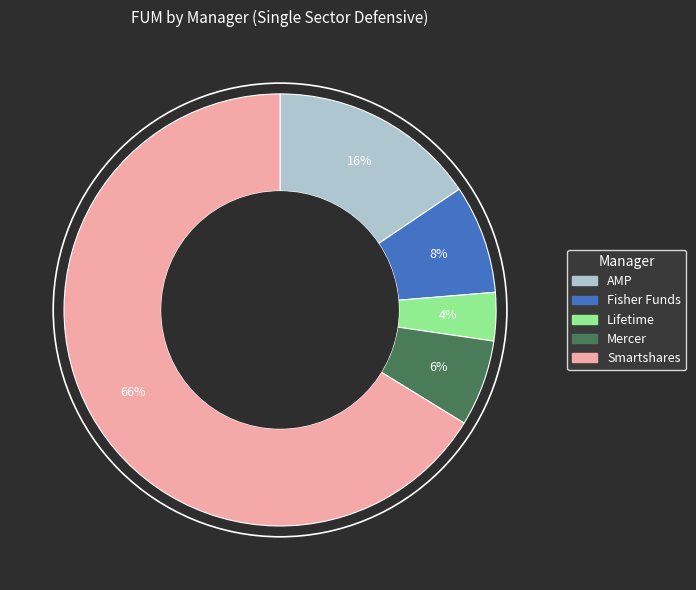

Which category has the biggest portion of the pie?

Smartshares